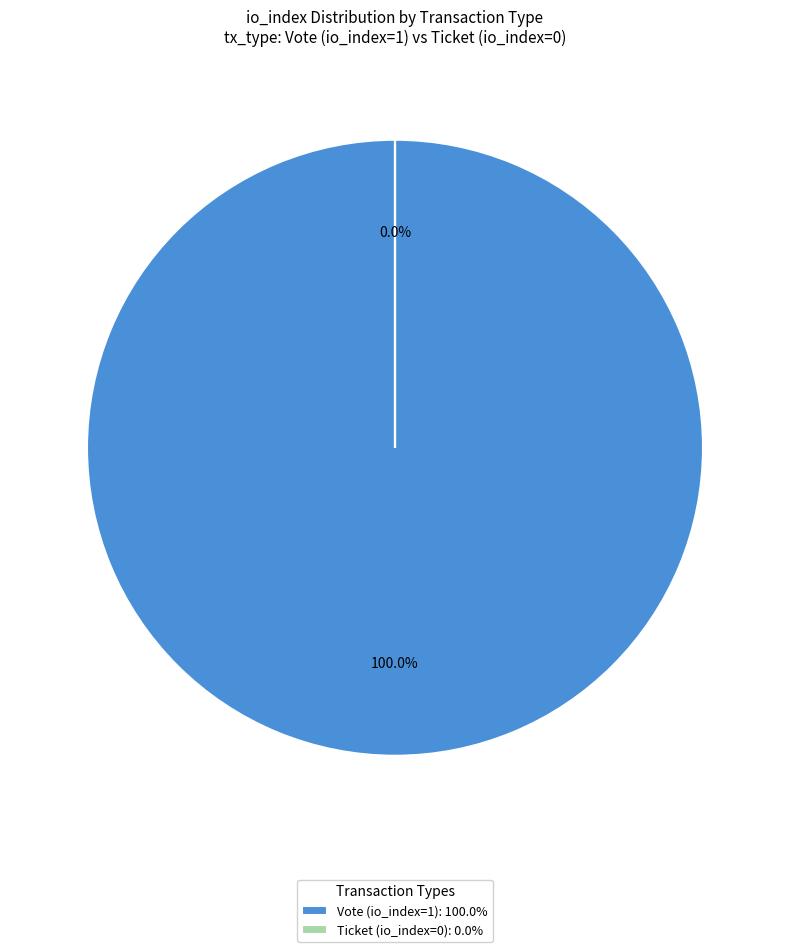

Count the number of slices in the pie.

2